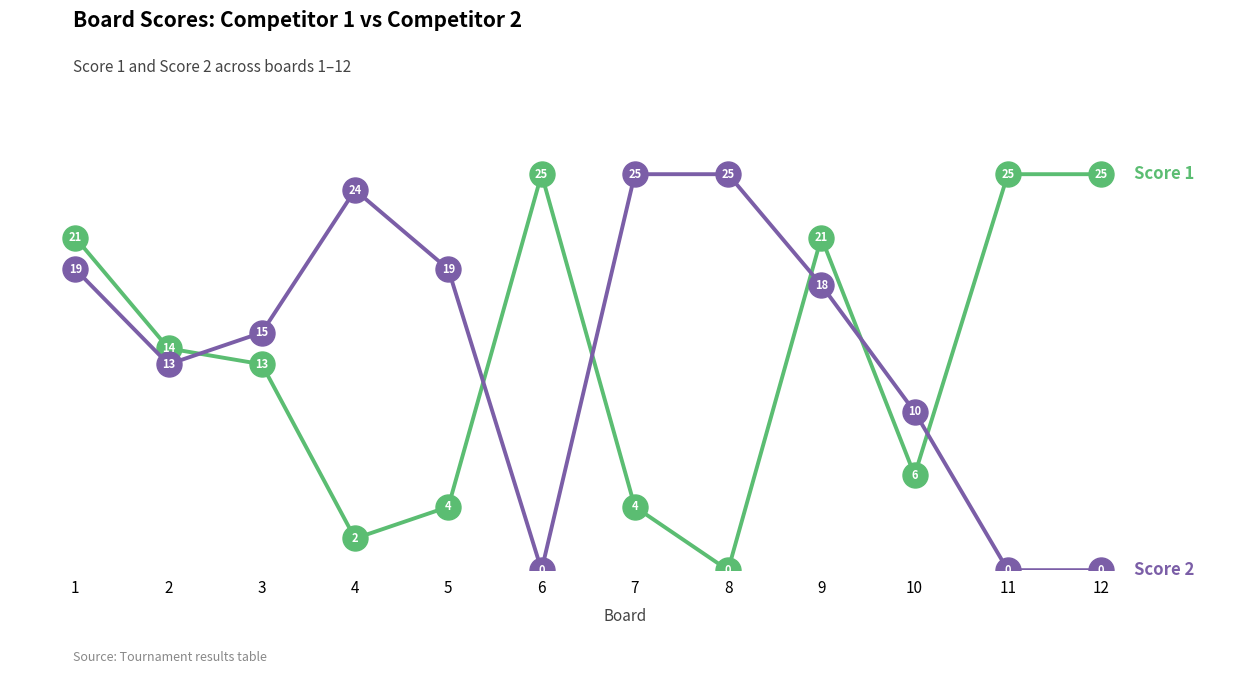

What is the total value across all series at 9?

39